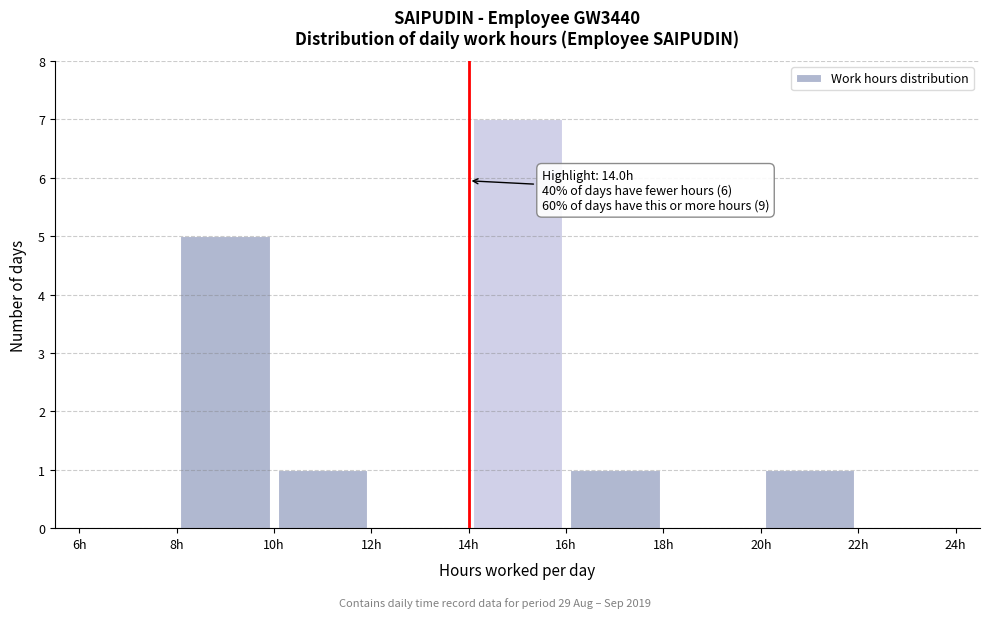

Over which range of the x-axis is the bar tallest?

14 to 16